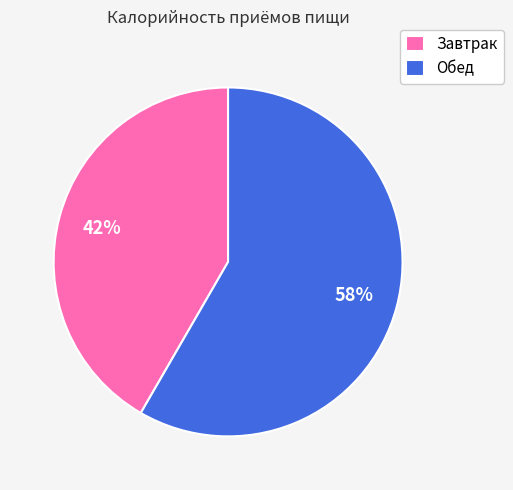

To the nearest percent, what percentage of the pie is Завтрак?

42%